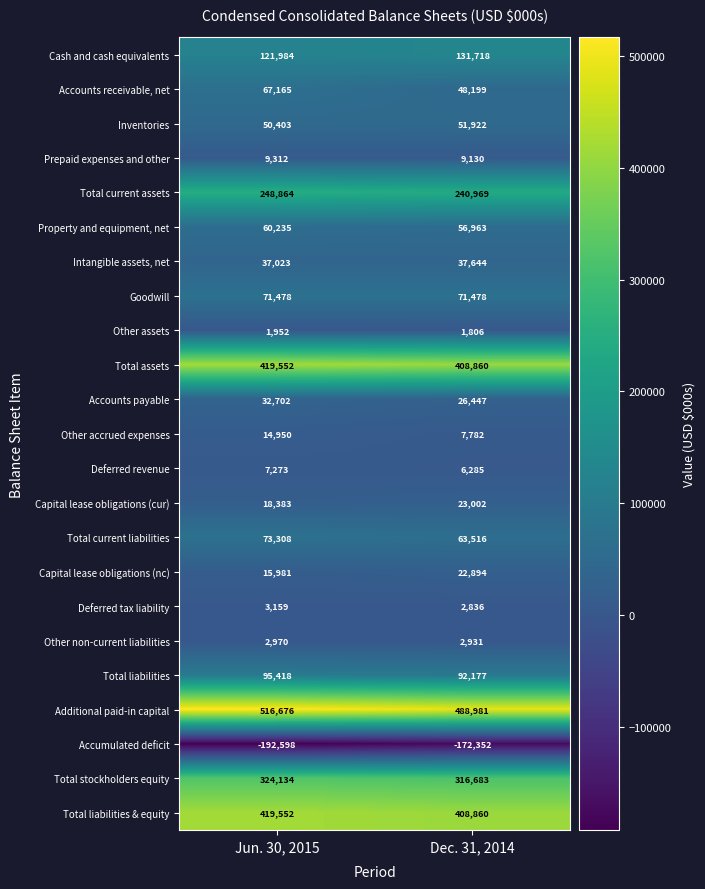

What is the spread (max minus min) of values at Jun. 30, 2015?

709274